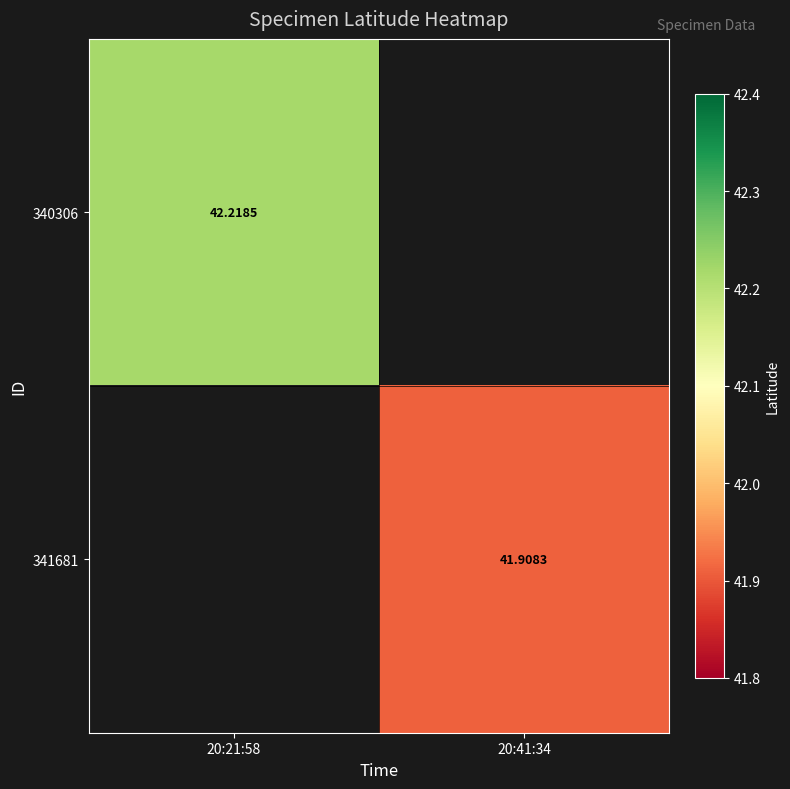

Is the value of 340306 at 20:21:58 greater than the value of 341681 at 20:41:34?

Yes